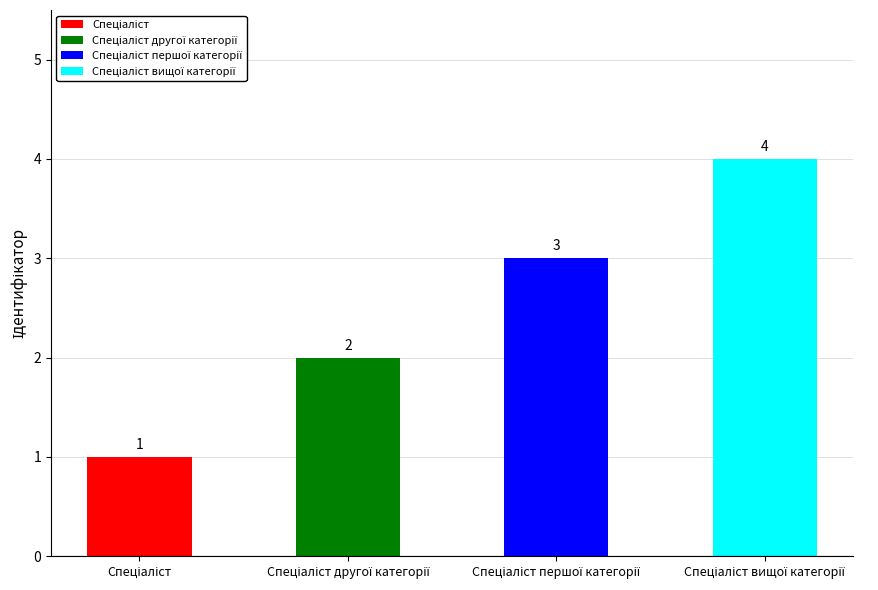

How many values are between 2 and 4?

3